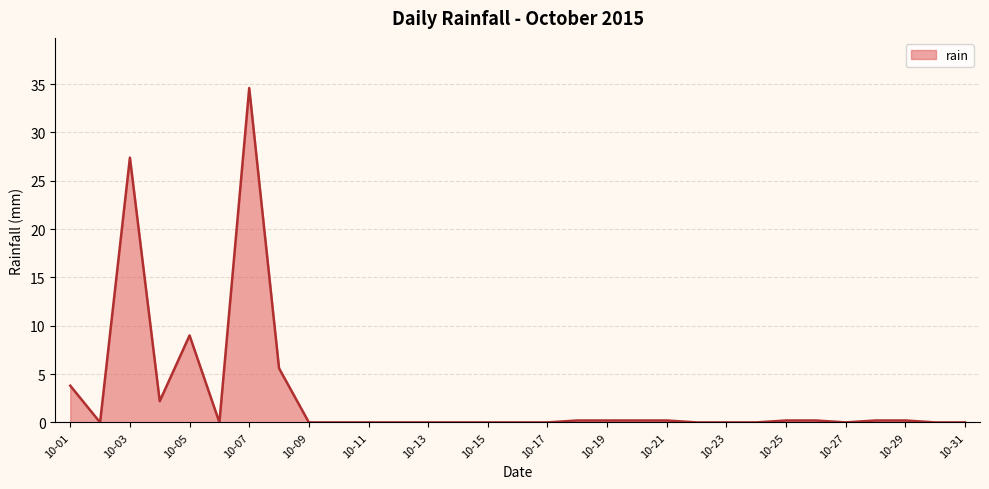

What is the greatest value displayed?

34.6